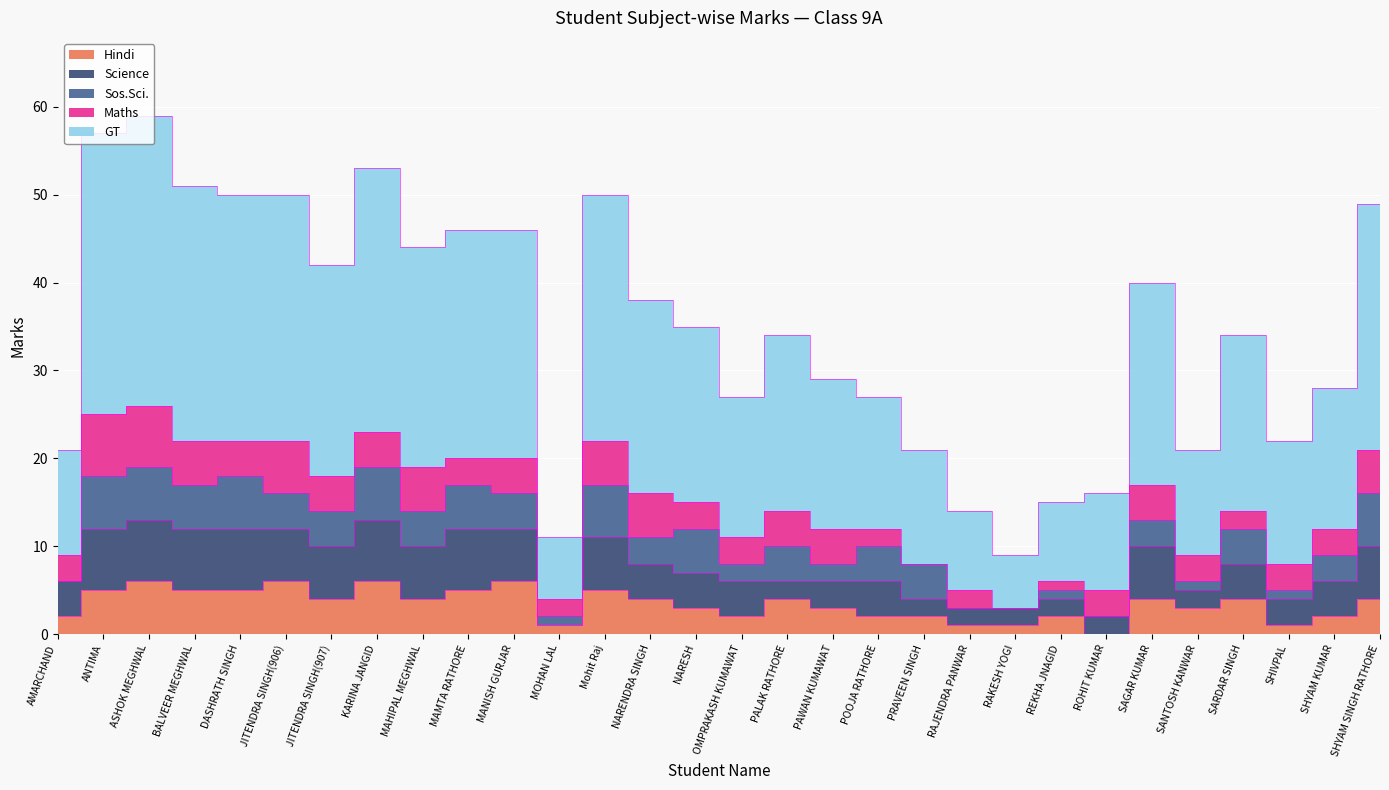

Reading left to right, transcribe all the data shown in this chart.

Hindi: AMARCHAND=2	ANTIMA=5	ASHOK MEGHWAL=6	BALVEER MEGHWAL=5	DASHRATH SINGH=5	JITENDRA SINGH(906)=6	JITENDRA SINGH(907)=4	KARINA JANGID=6	MAHIPAL MEGHWAL=4	MAMTA RATHORE=5	MANISH GURJAR=6	MOHAN LAL=1	Mohit Raj=5	NARENDRA SINGH=4	NARESH=3	OMPRAKASH KUMAWAT=2	PALAK RATHORE=4	PAWAN KUMAWAT=3	POOJA RATHORE=2	PRAVEEN SINGH=2	RAJENDRA PANWAR=1	RAKESH YOGI=1	REKHA JNAGID=2	ROHIT KUMAR=0	SAGAR KUMAR=4	SANTOSH KANWAR=3	SARDAR SINGH=4	SHIVPAL=1	SHYAM KUMAR=2	SHYAM SINGH RATHORE=4
Science: AMARCHAND=4	ANTIMA=7	ASHOK MEGHWAL=7	BALVEER MEGHWAL=7	DASHRATH SINGH=7	JITENDRA SINGH(906)=6	JITENDRA SINGH(907)=6	KARINA JANGID=7	MAHIPAL MEGHWAL=6	MAMTA RATHORE=7	MANISH GURJAR=6	MOHAN LAL=0	Mohit Raj=6	NARENDRA SINGH=4	NARESH=4	OMPRAKASH KUMAWAT=4	PALAK RATHORE=2	PAWAN KUMAWAT=3	POOJA RATHORE=4	PRAVEEN SINGH=2	RAJENDRA PANWAR=2	RAKESH YOGI=2	REKHA JNAGID=2	ROHIT KUMAR=2	SAGAR KUMAR=6	SANTOSH KANWAR=2	SARDAR SINGH=4	SHIVPAL=3	SHYAM KUMAR=4	SHYAM SINGH RATHORE=6
Sos.Sci.: AMARCHAND=0	ANTIMA=6	ASHOK MEGHWAL=6	BALVEER MEGHWAL=5	DASHRATH SINGH=6	JITENDRA SINGH(906)=4	JITENDRA SINGH(907)=4	KARINA JANGID=6	MAHIPAL MEGHWAL=4	MAMTA RATHORE=5	MANISH GURJAR=4	MOHAN LAL=1	Mohit Raj=6	NARENDRA SINGH=3	NARESH=5	OMPRAKASH KUMAWAT=2	PALAK RATHORE=4	PAWAN KUMAWAT=2	POOJA RATHORE=4	PRAVEEN SINGH=4	RAJENDRA PANWAR=0	RAKESH YOGI=0	REKHA JNAGID=1	ROHIT KUMAR=0	SAGAR KUMAR=3	SANTOSH KANWAR=1	SARDAR SINGH=4	SHIVPAL=1	SHYAM KUMAR=3	SHYAM SINGH RATHORE=6
Maths: AMARCHAND=3	ANTIMA=7	ASHOK MEGHWAL=7	BALVEER MEGHWAL=5	DASHRATH SINGH=4	JITENDRA SINGH(906)=6	JITENDRA SINGH(907)=4	KARINA JANGID=4	MAHIPAL MEGHWAL=5	MAMTA RATHORE=3	MANISH GURJAR=4	MOHAN LAL=2	Mohit Raj=5	NARENDRA SINGH=5	NARESH=3	OMPRAKASH KUMAWAT=3	PALAK RATHORE=4	PAWAN KUMAWAT=4	POOJA RATHORE=2	PRAVEEN SINGH=0	RAJENDRA PANWAR=2	RAKESH YOGI=0	REKHA JNAGID=1	ROHIT KUMAR=3	SAGAR KUMAR=4	SANTOSH KANWAR=3	SARDAR SINGH=2	SHIVPAL=3	SHYAM KUMAR=3	SHYAM SINGH RATHORE=5
GT: AMARCHAND=12	ANTIMA=32	ASHOK MEGHWAL=33	BALVEER MEGHWAL=29	DASHRATH SINGH=28	JITENDRA SINGH(906)=28	JITENDRA SINGH(907)=24	KARINA JANGID=30	MAHIPAL MEGHWAL=25	MAMTA RATHORE=26	MANISH GURJAR=26	MOHAN LAL=7	Mohit Raj=28	NARENDRA SINGH=22	NARESH=20	OMPRAKASH KUMAWAT=16	PALAK RATHORE=20	PAWAN KUMAWAT=17	POOJA RATHORE=15	PRAVEEN SINGH=13	RAJENDRA PANWAR=9	RAKESH YOGI=6	REKHA JNAGID=9	ROHIT KUMAR=11	SAGAR KUMAR=23	SANTOSH KANWAR=12	SARDAR SINGH=20	SHIVPAL=14	SHYAM KUMAR=16	SHYAM SINGH RATHORE=28